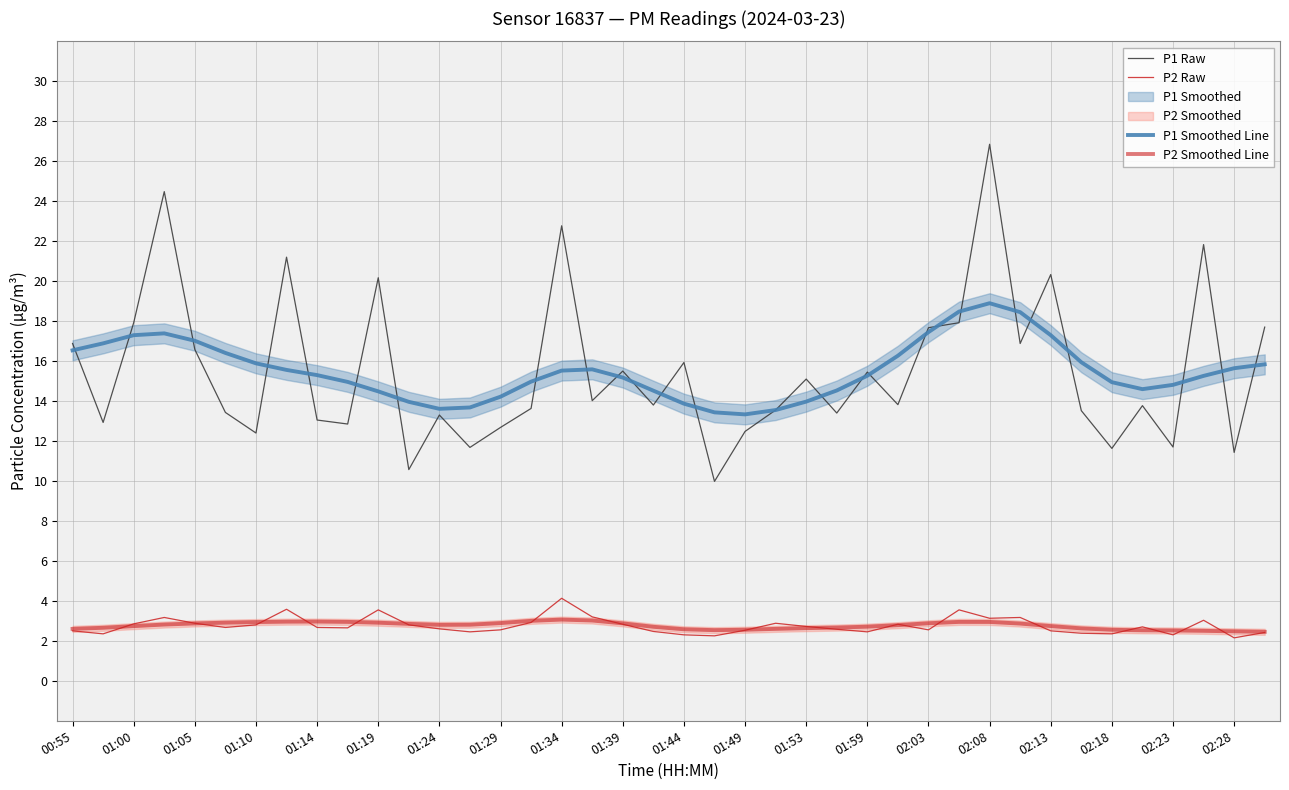

True or false: P1 Smoothed Line has more than 0 points higher than both neighbors.

True